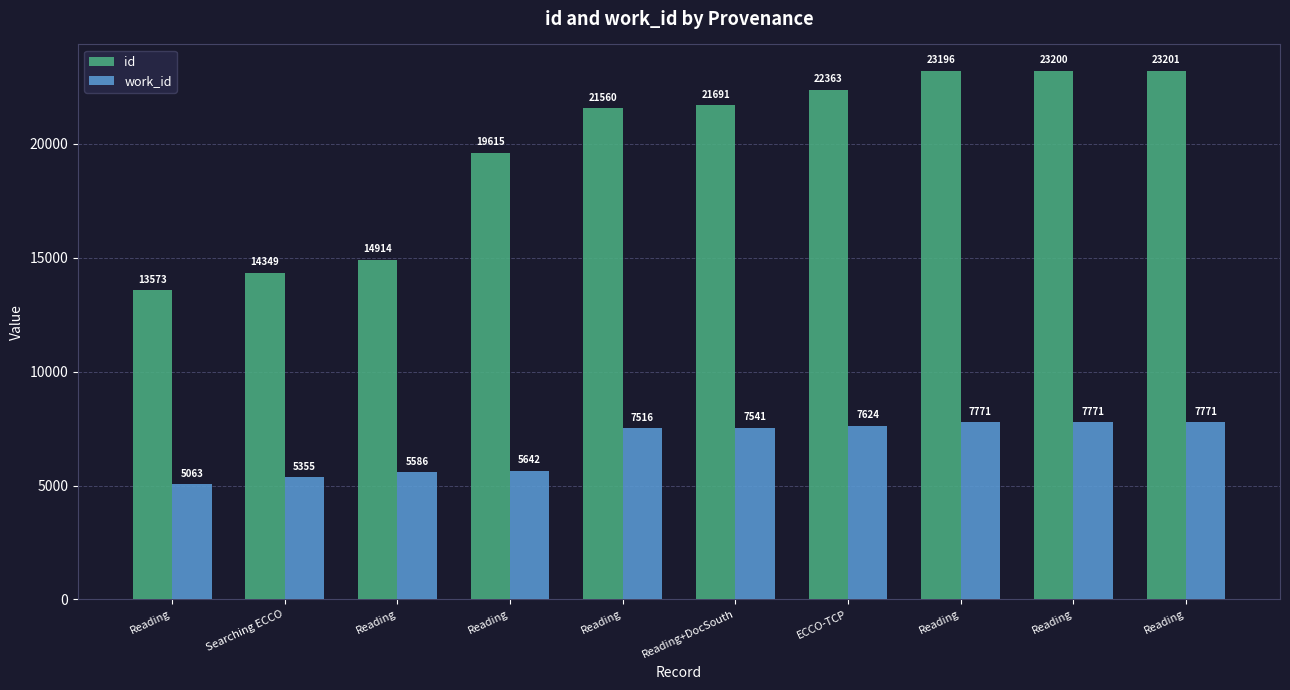

Where is id nearest to the value 18387?

Reading